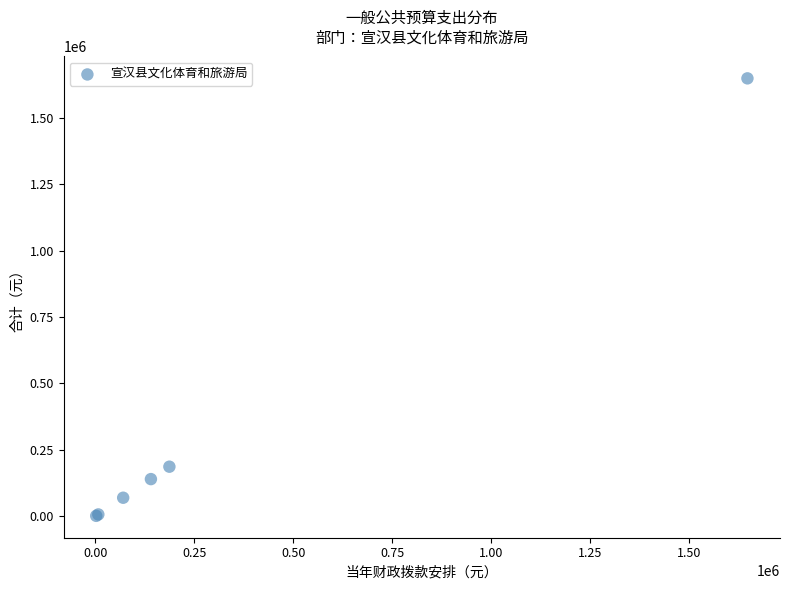

What Y value in the scatter plot is closest to 824722?

186788